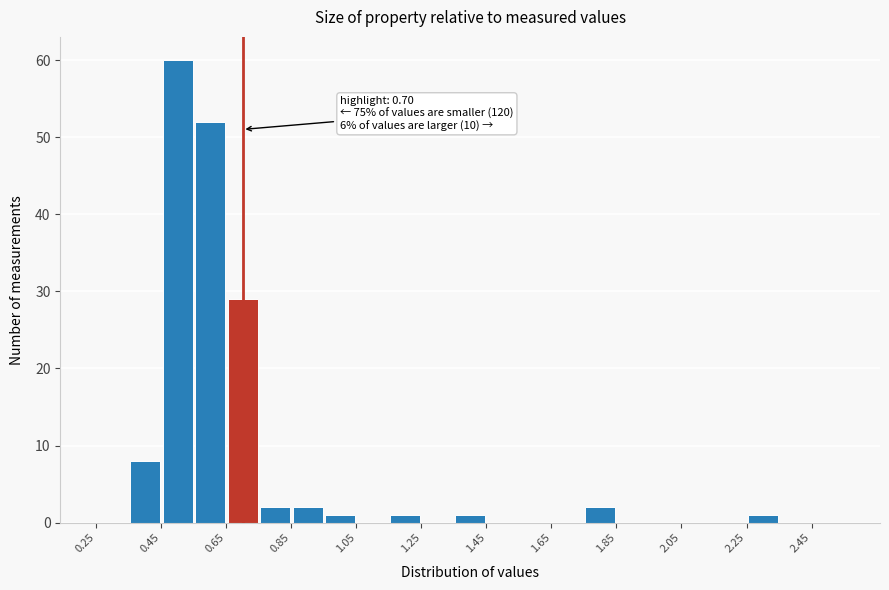

Over which range of the x-axis is the bar tallest?

0.45 to 0.55